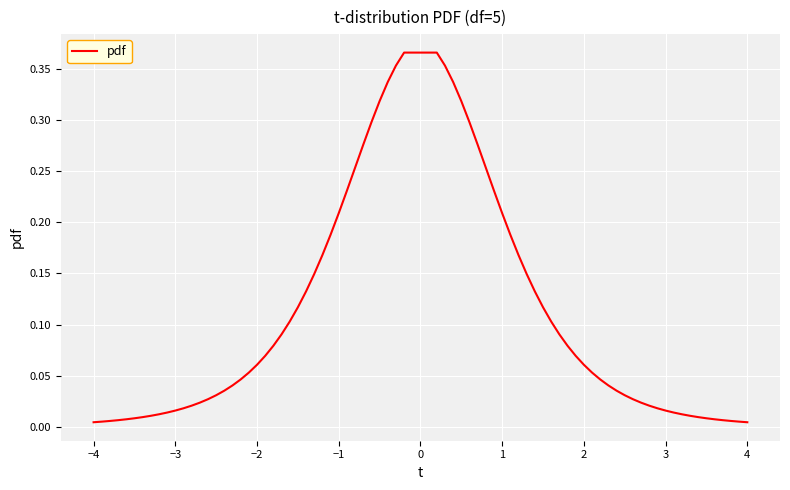

True or false: the data shows 0.1 at −1.

False